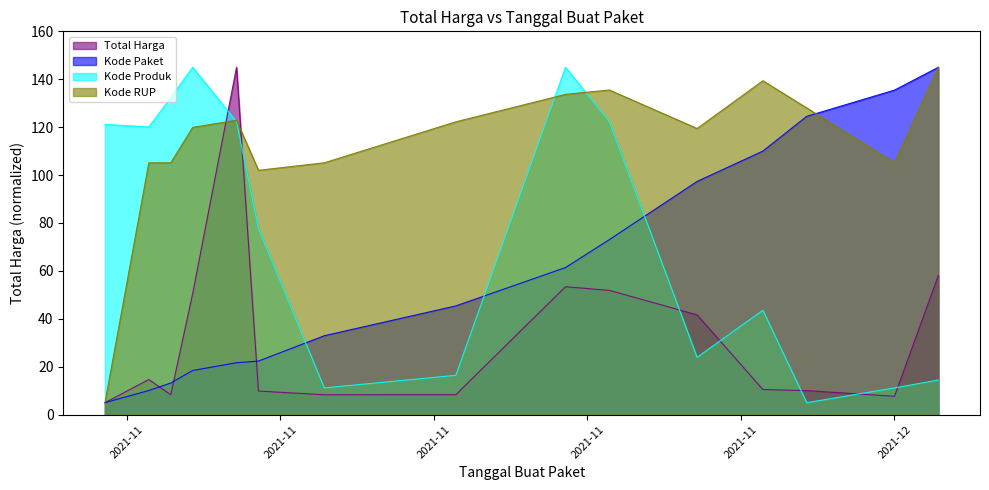

The value of Kode RUP at 2021-11-11 is 105.1. True or false?

True